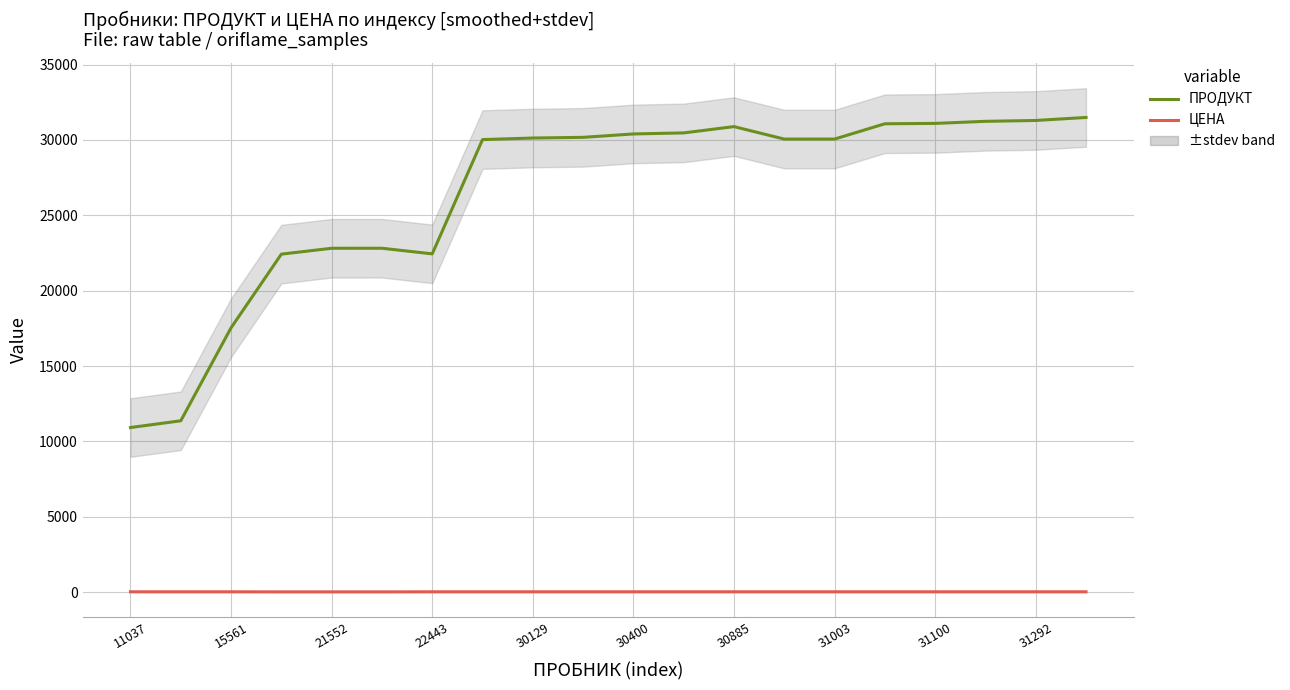

Count the number of data series in this chart.

2